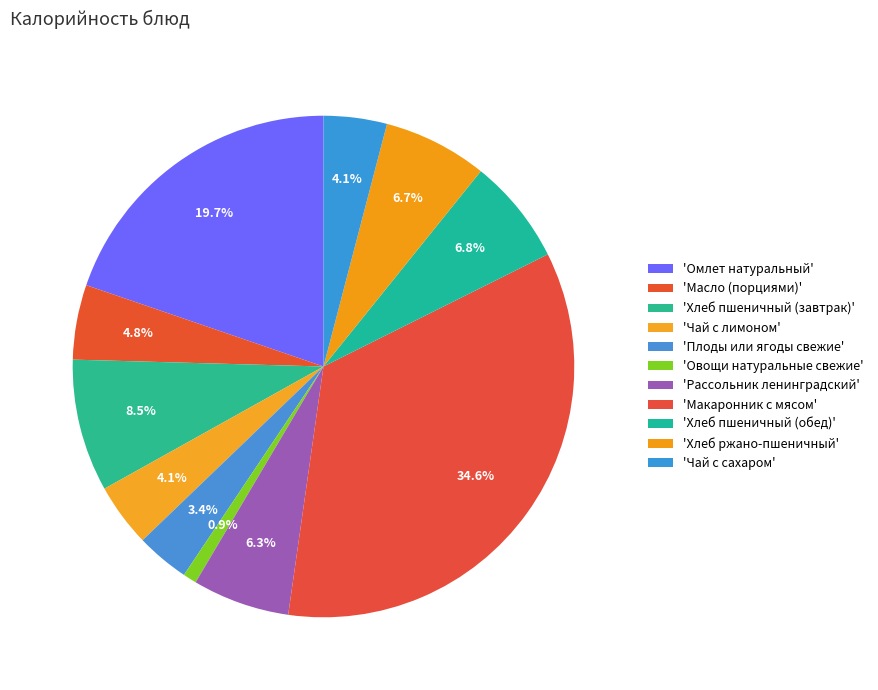

Count the number of slices in the pie.

11